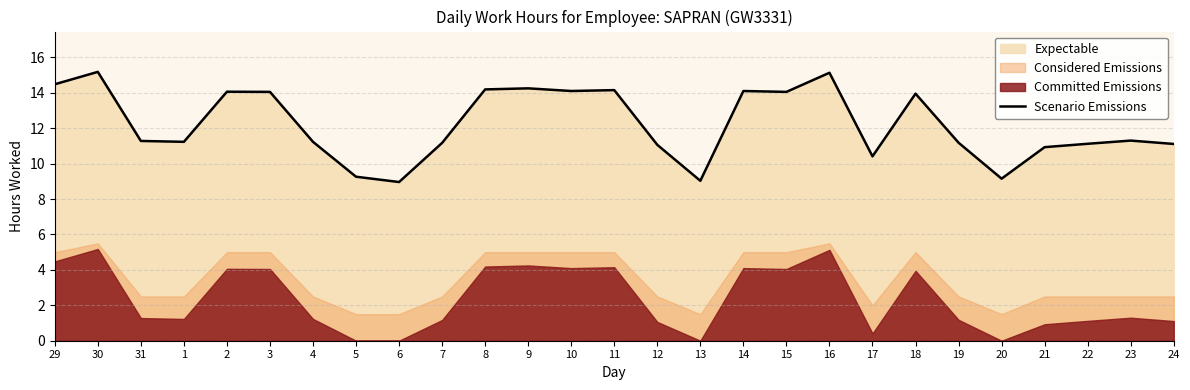

Reading left to right, what are all the values shown in this chart?

29=14.5	30=15.2	31=11.3	1=11.2	2=14.1	3=14.1	4=11.2	5=9.3	6=9.0	7=11.2	8=14.2	9=14.2	10=14.1	11=14.2	12=11.1	13=9.0	14=14.1	15=14.1	16=15.1	17=10.4	18=13.9	19=11.2	20=9.2	21=10.9	22=11.1	23=11.3	24=11.1